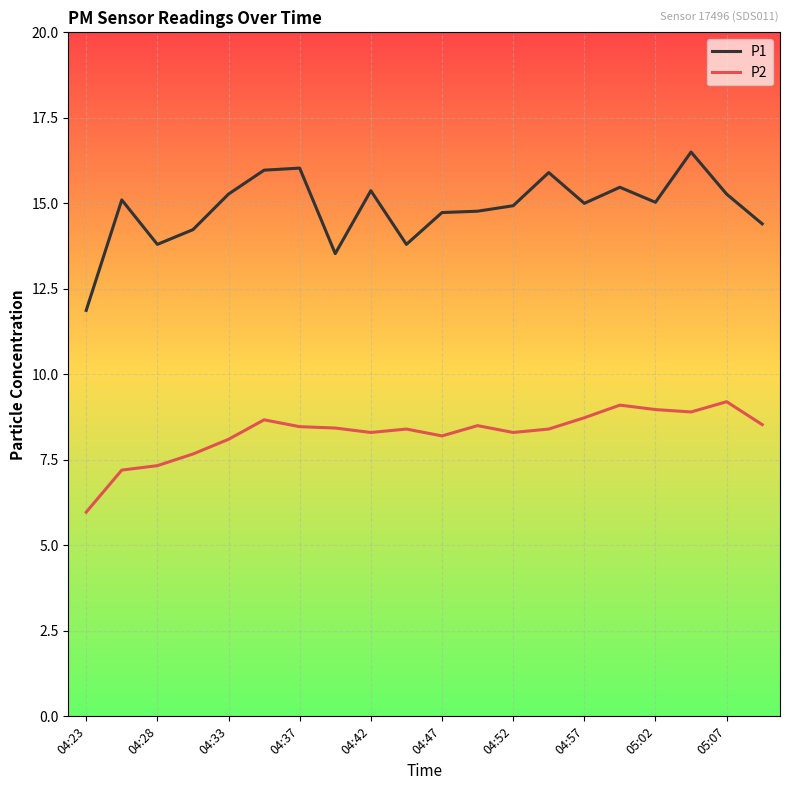

Which series has the widest spread of values?

P1